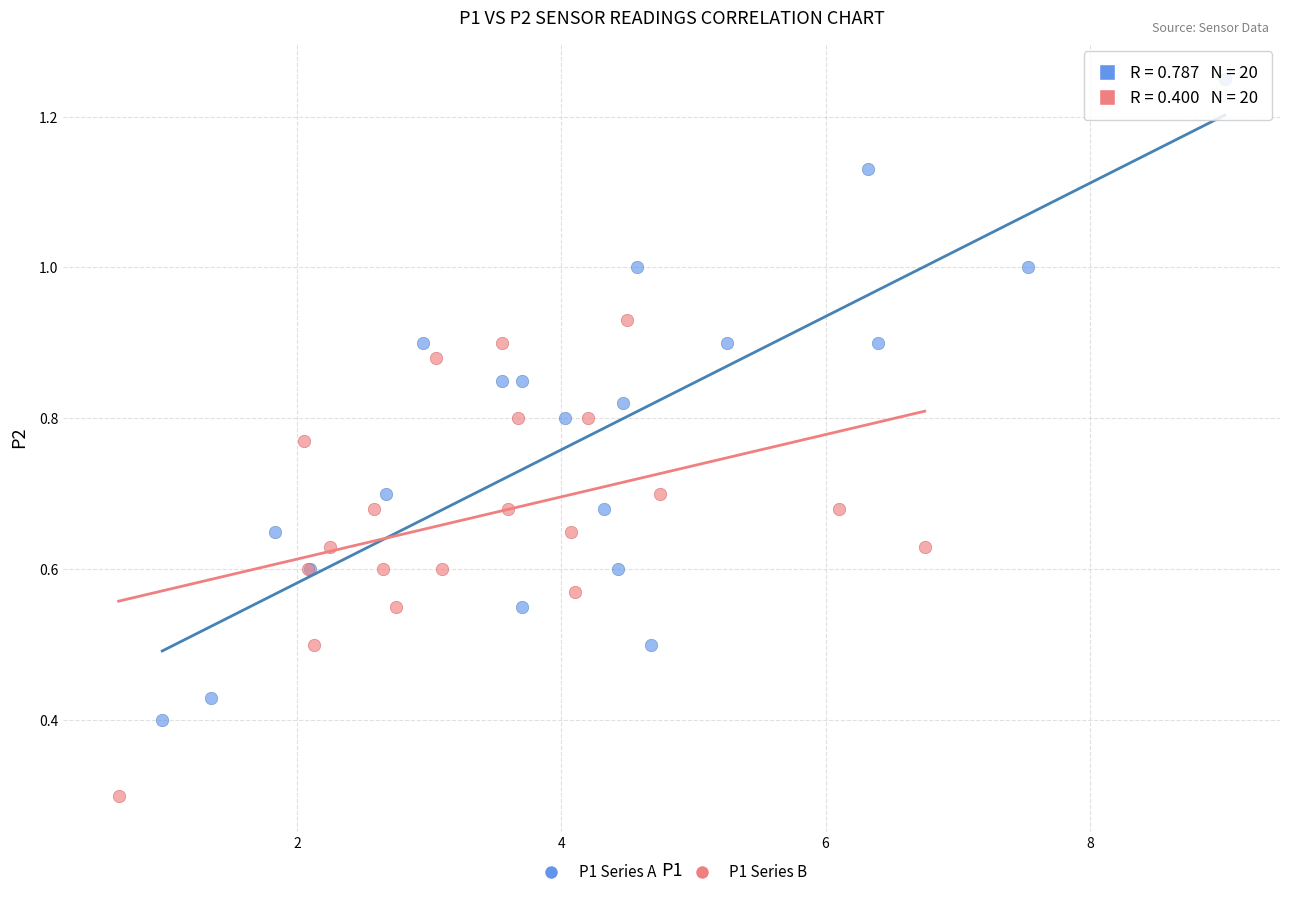

Which series has the widest spread of Y values?

P1 Series A